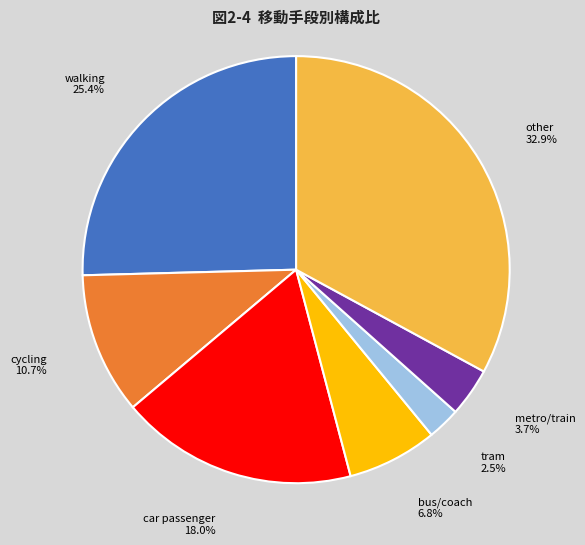

Count the number of slices in the pie.

7